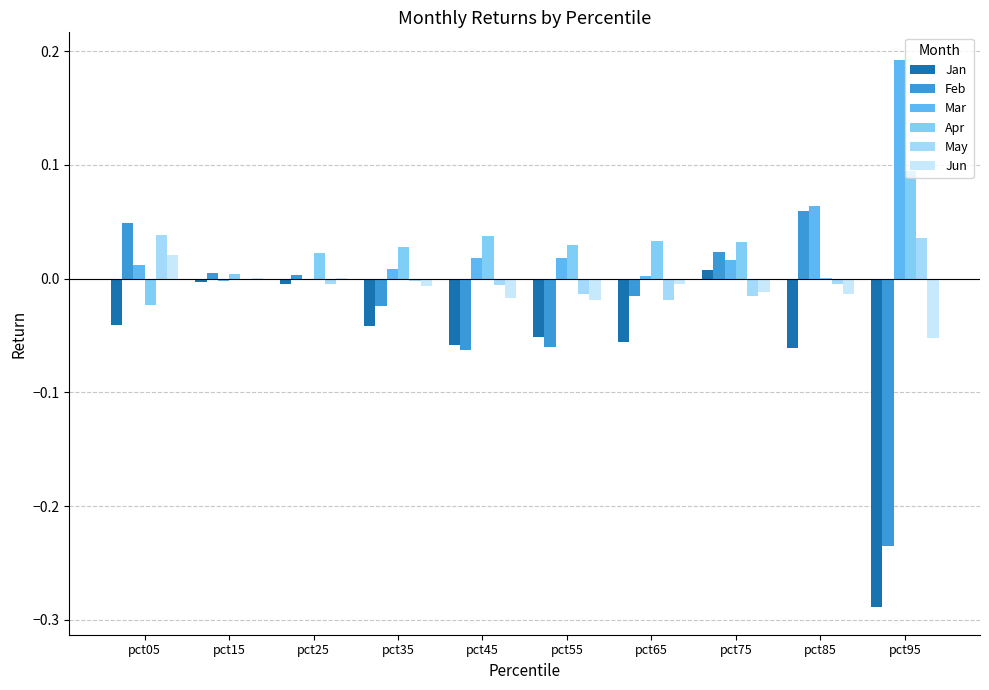

How many data points does each series have?

10